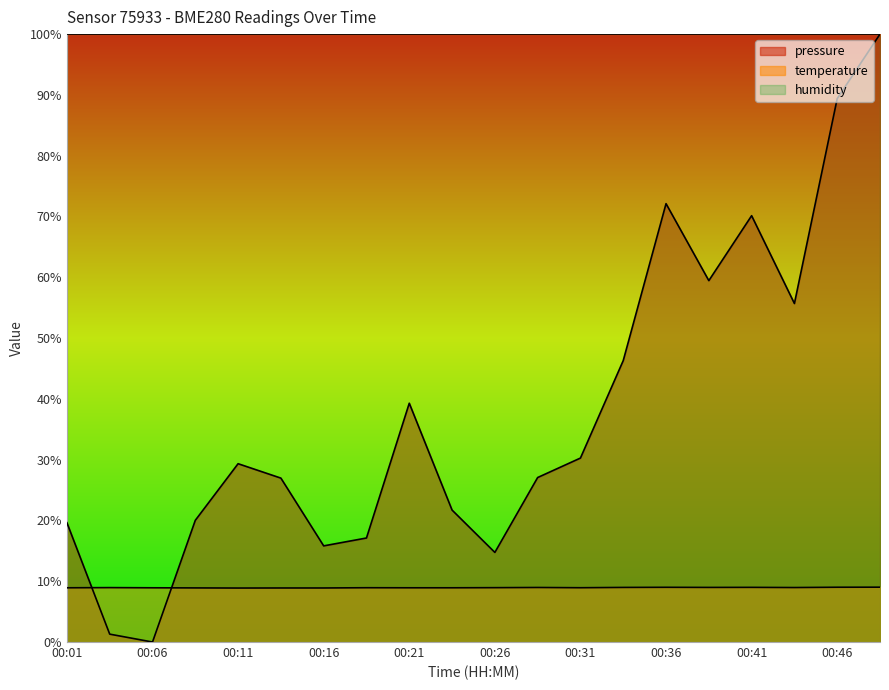

How many intersections are there between pressure and temperature?

2